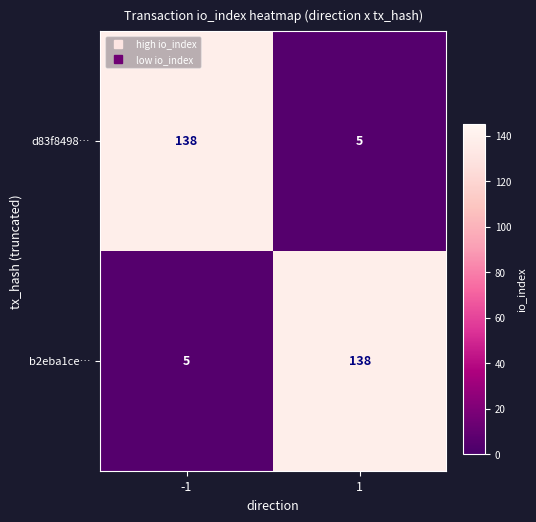

Reading left to right, what are all the values shown in this chart?

d83f8498…: -1=138	1=5
b2eba1ce…: -1=5	1=138